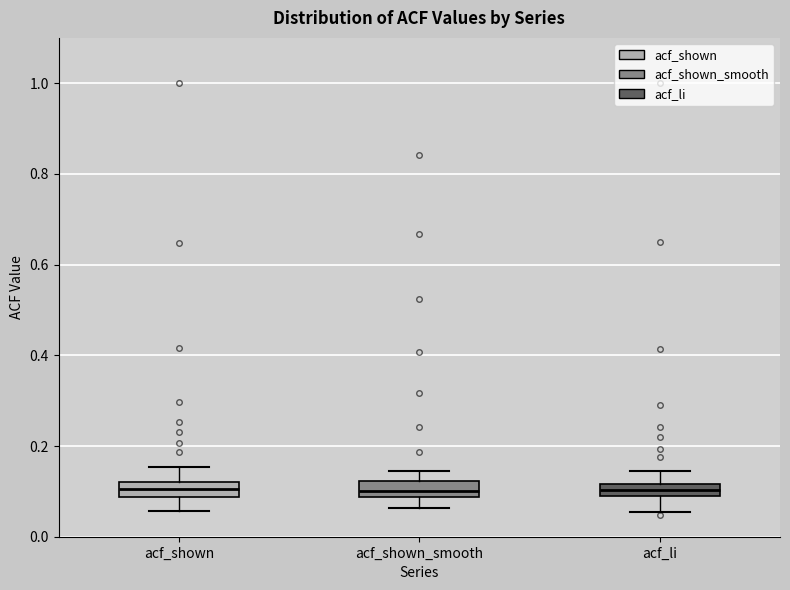

Where does the upper whisker of the box for acf_li end on the y-axis? The values are not printed on the chart, so give them approximately, as read against the axis.

0.14